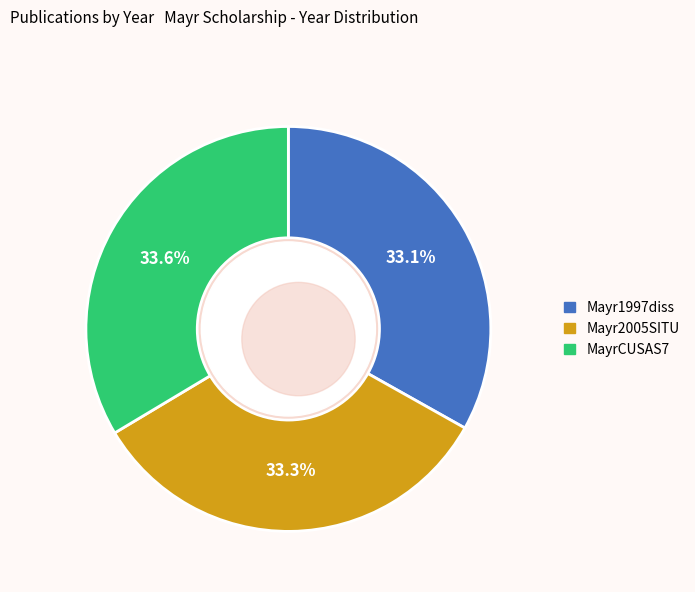

Do Mayr1997diss and MayrCUSAS7 together represent more than half of the pie?

Yes